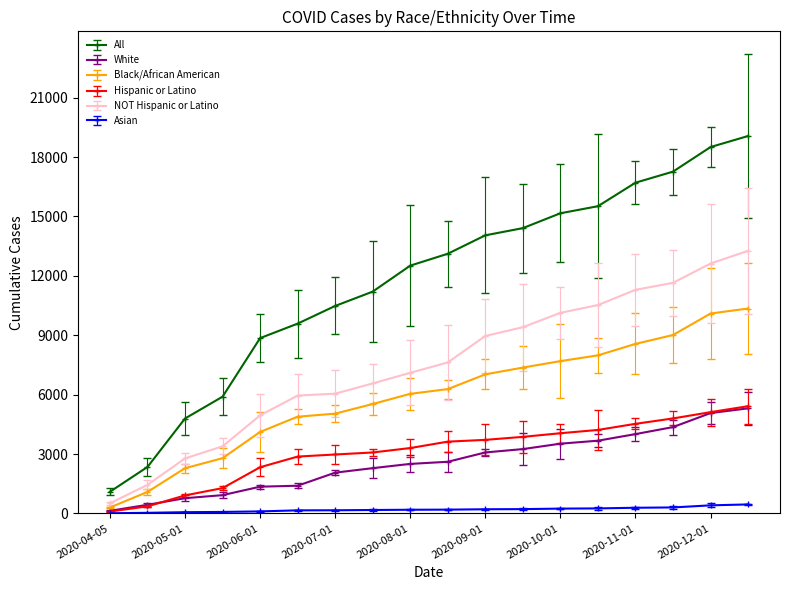

Rank the categories by Hispanic or Latino value from lowest to highest.

2020-04-05, 2020-04-15, 2020-05-01, 2020-05-15, 2020-06-01, 2020-06-15, 2020-07-01, 2020-07-15, 2020-08-01, 2020-08-15, 2020-09-01, 2020-09-15, 2020-10-01, 2020-10-15, 2020-11-01, 2020-11-15, 2020-12-01, 2020-12-15